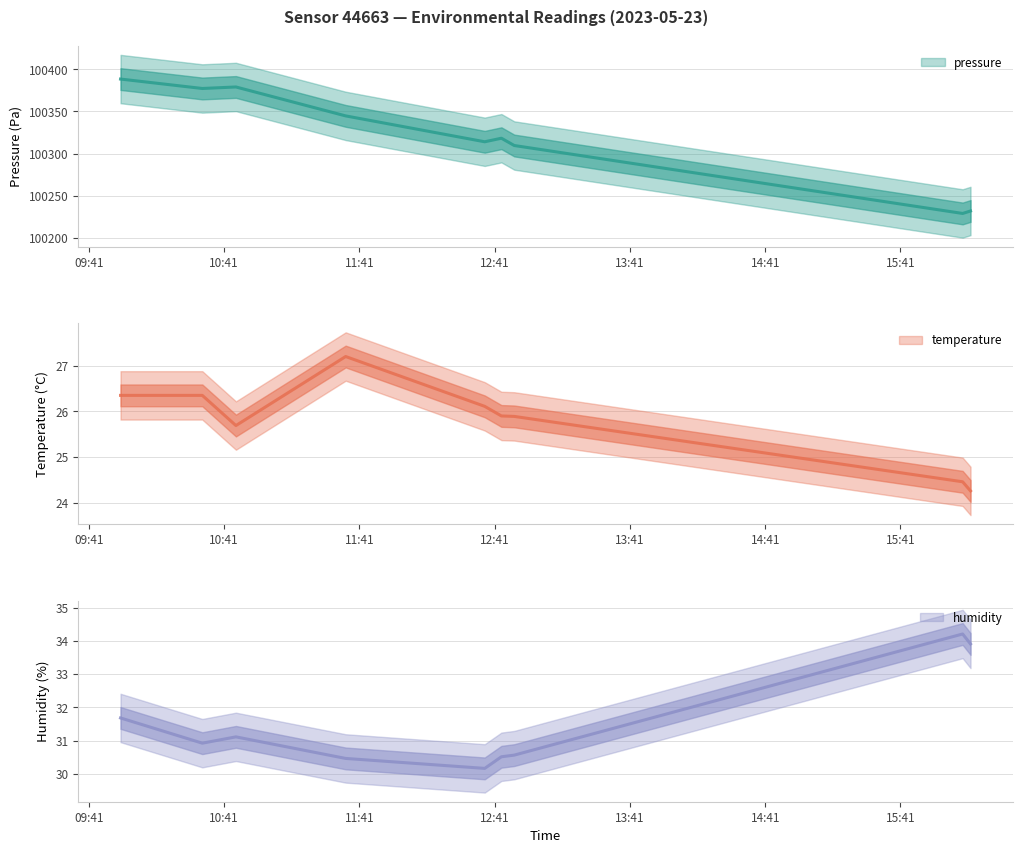

Reading left to right, what are all the values shown in this chart?

pressure: 2023-05-23T09:54:59=100388.4	2023-05-23T10:31:16=100377.2	2023-05-23T10:46:11=100379.0	2023-05-23T11:34:52=100344.7	2023-05-23T12:36:34=100314.0	2023-05-23T12:43:58=100318.2	2023-05-23T12:49:40=100309.6	2023-05-23T16:08:36=100229.1	2023-05-23T16:12:06=100232.0
temperature: 2023-05-23T09:54:59=26.4	2023-05-23T10:31:16=26.4	2023-05-23T10:46:11=25.7	2023-05-23T11:34:52=27.2	2023-05-23T12:36:34=26.1	2023-05-23T12:43:58=25.9	2023-05-23T12:49:40=25.9	2023-05-23T16:08:36=24.5	2023-05-23T16:12:06=24.3
humidity: 2023-05-23T09:54:59=31.7	2023-05-23T10:31:16=30.9	2023-05-23T10:46:11=31.1	2023-05-23T11:34:52=30.5	2023-05-23T12:36:34=30.2	2023-05-23T12:43:58=30.5	2023-05-23T12:49:40=30.6	2023-05-23T16:08:36=34.2	2023-05-23T16:12:06=33.9